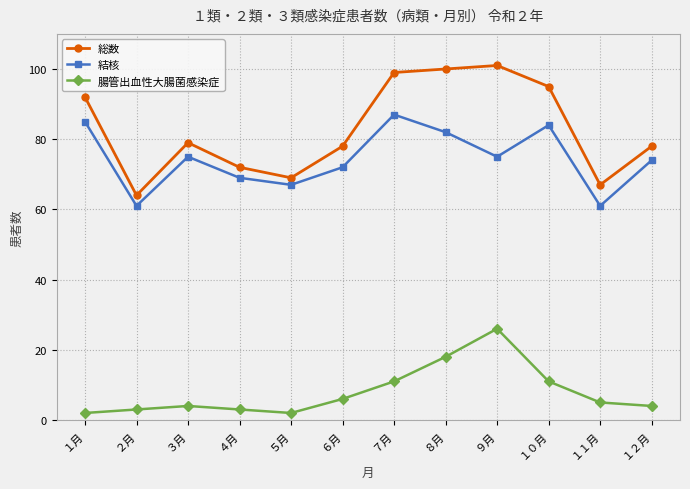

Which series changed the most between ３月 and ８月?

総数